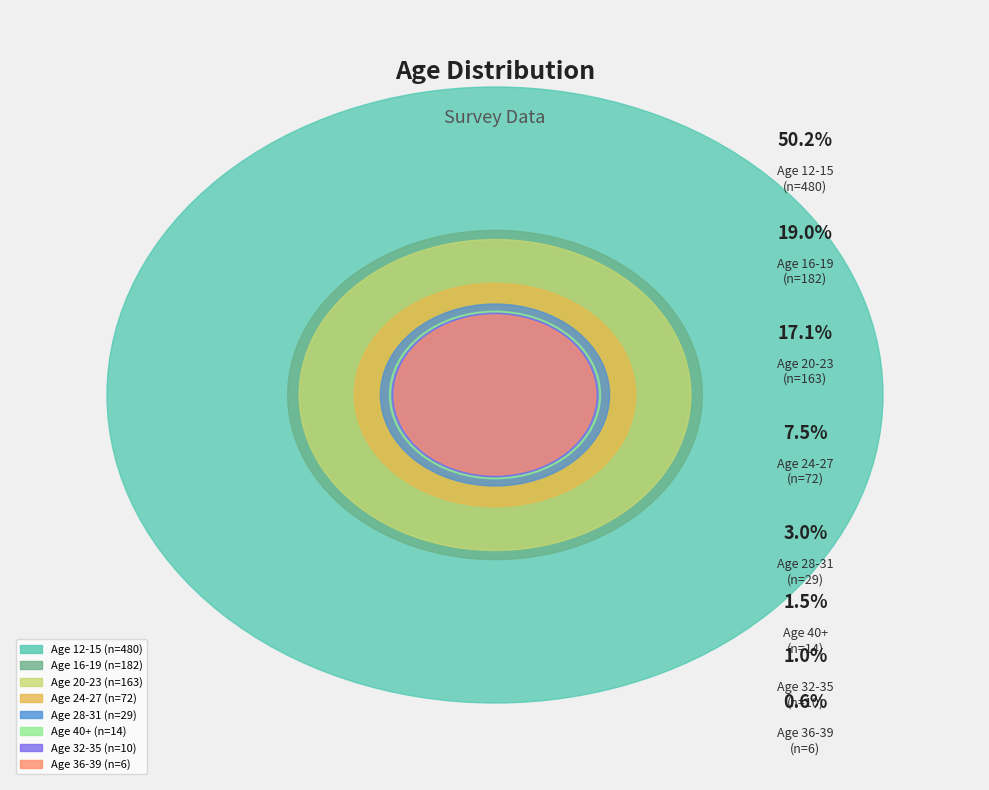

What percentage is NOT represented by 16-19?

81.0%